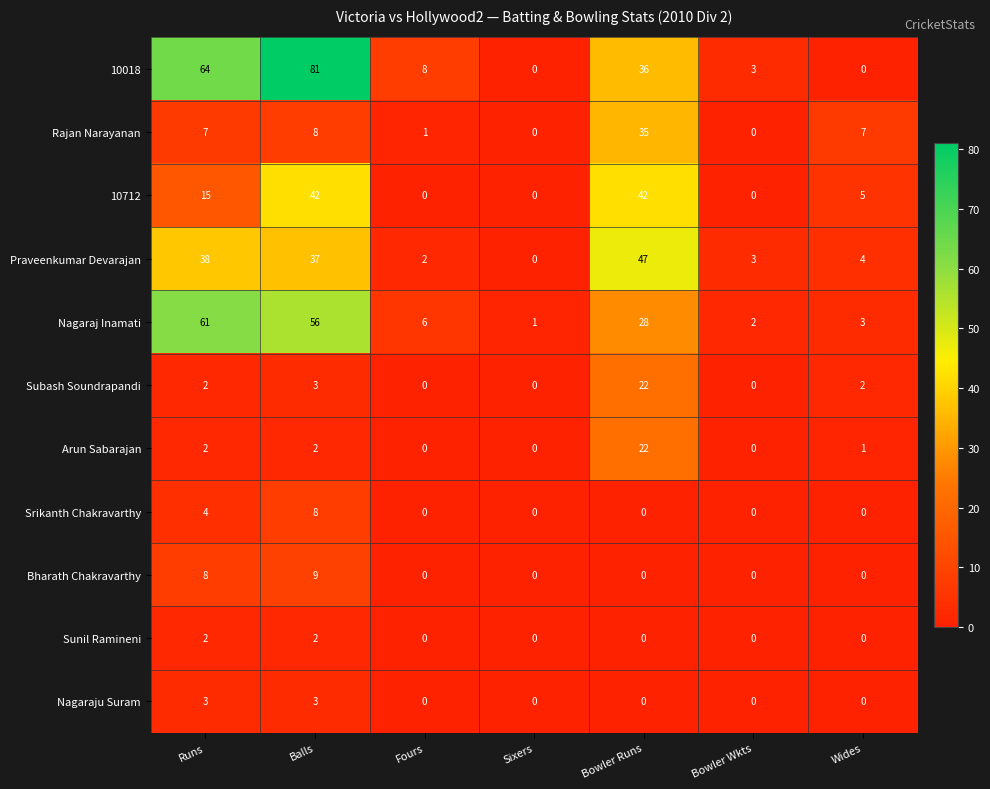

How many series are shown in this chart?

11